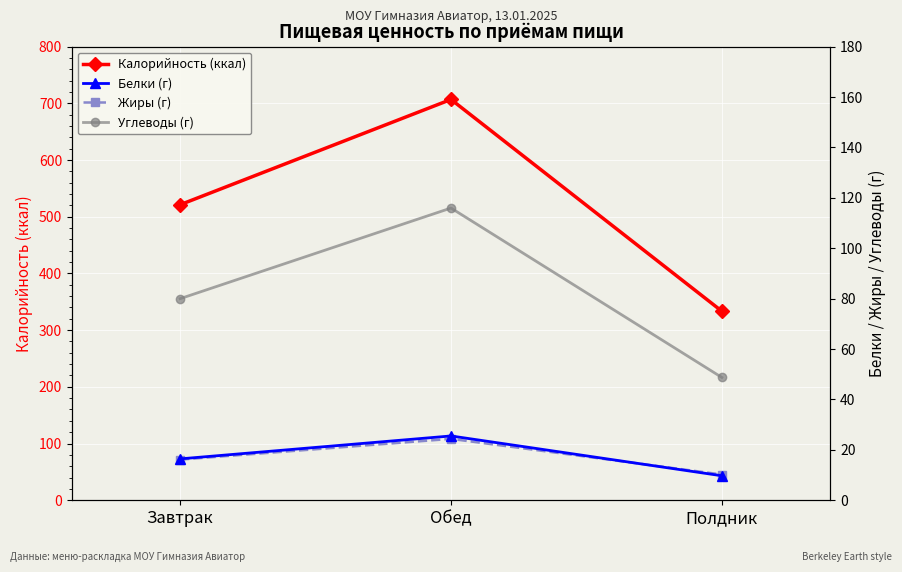

Between Завтрак and Полдник, which is larger?

Завтрак